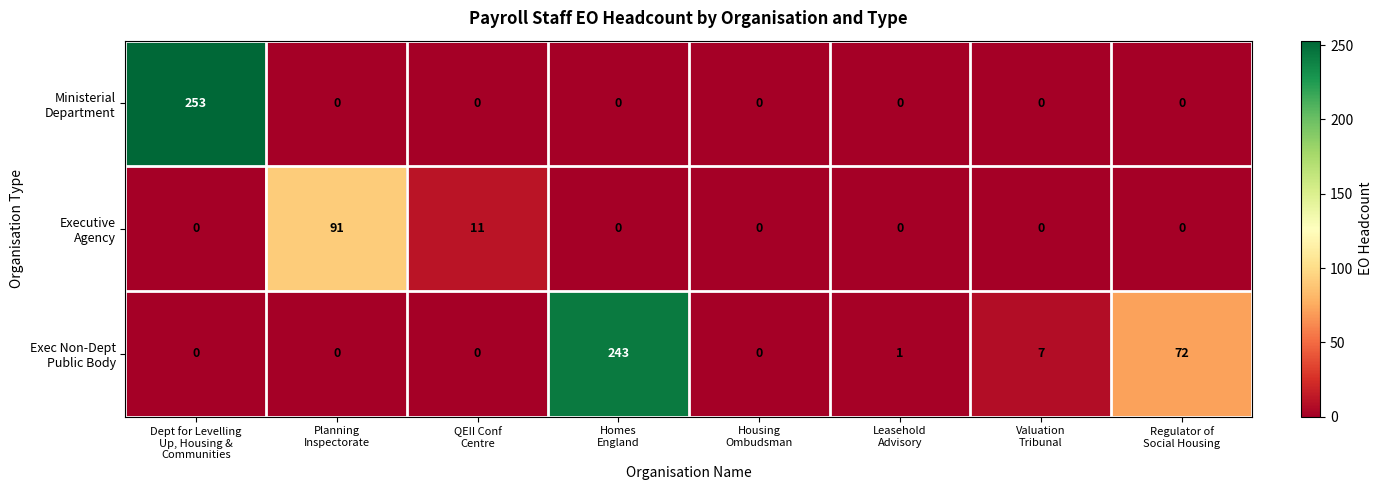

At how many categories does at least one series exceed 71?

4